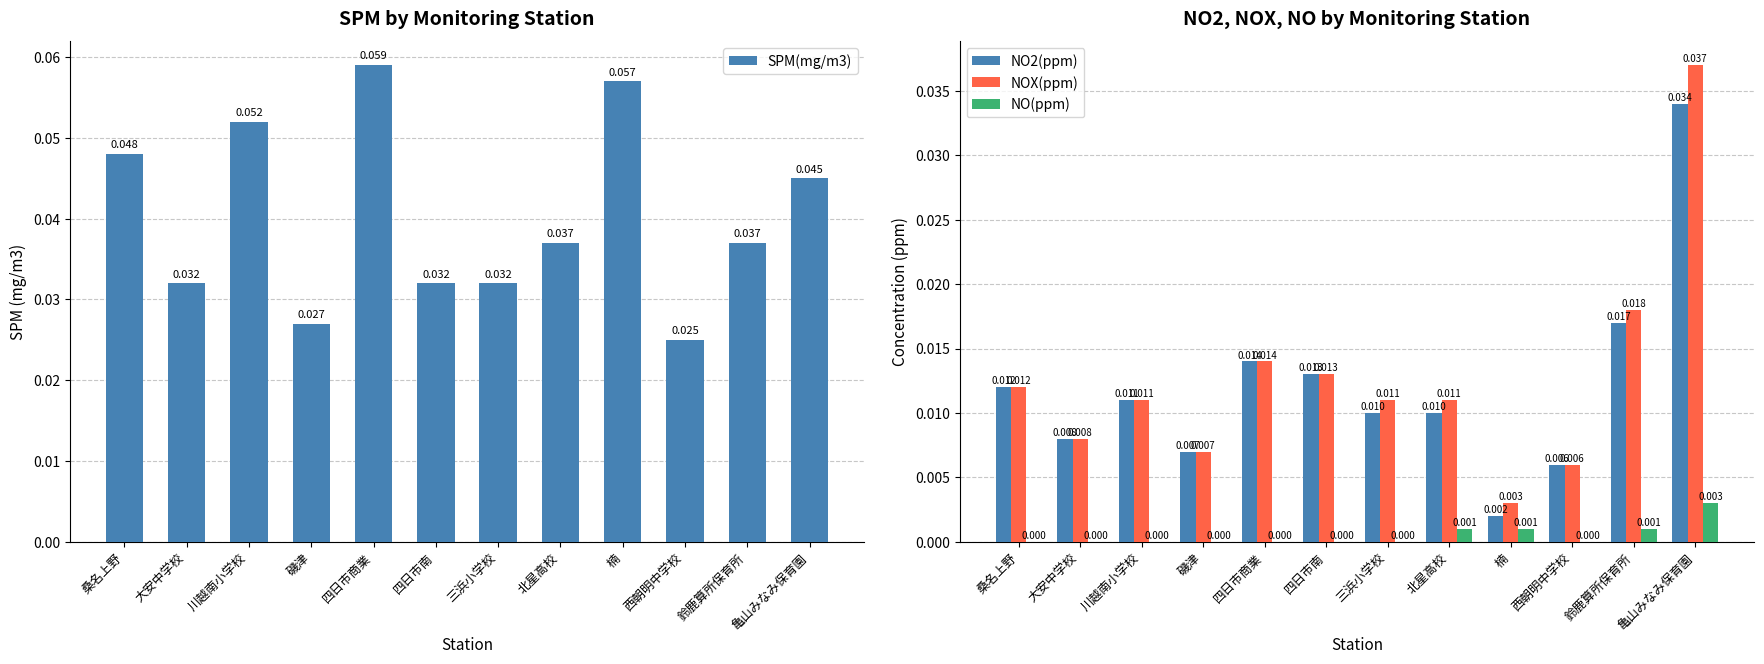

At how many categories does at least one series exceed 0?

12